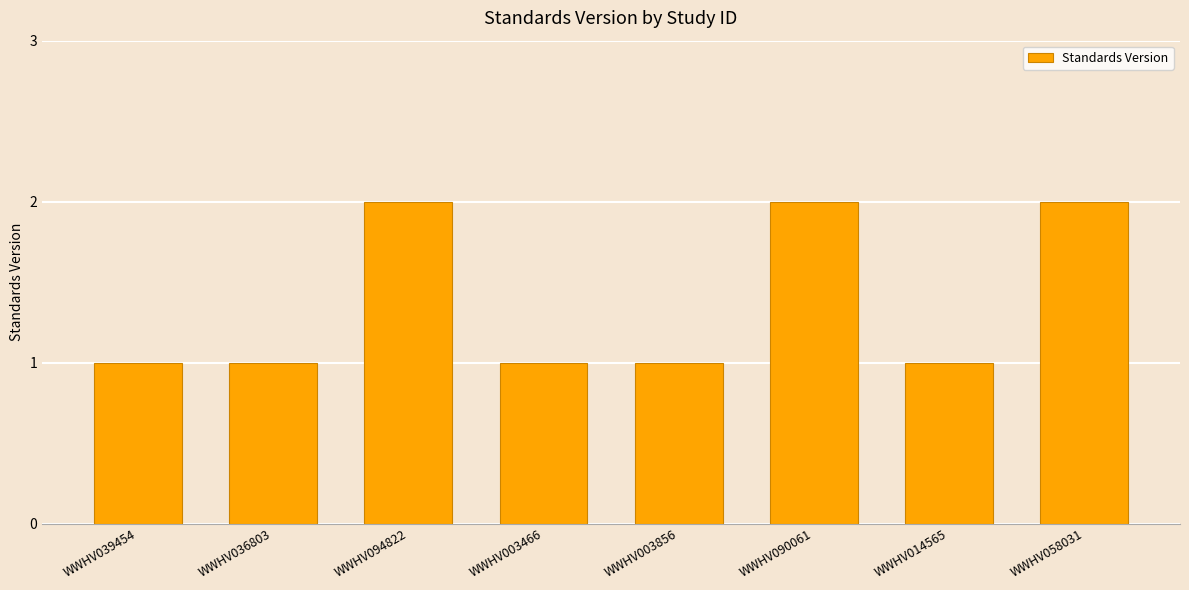

What is the ratio of the value at WWHV003856 to the value at WWHV094822?

0.5